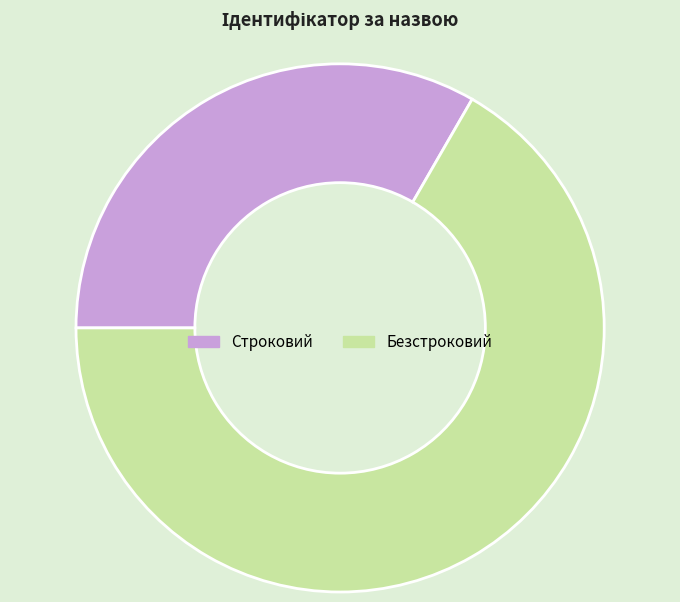

The Строковий slice represents 48% of the pie. True or false?

False